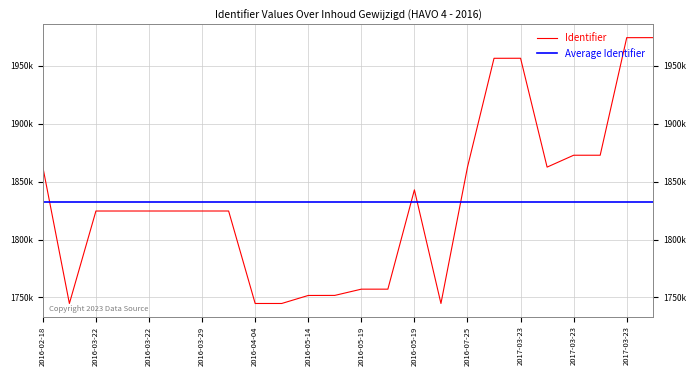

List the series in order of their peak value, highest first.

Identifier, Average Identifier